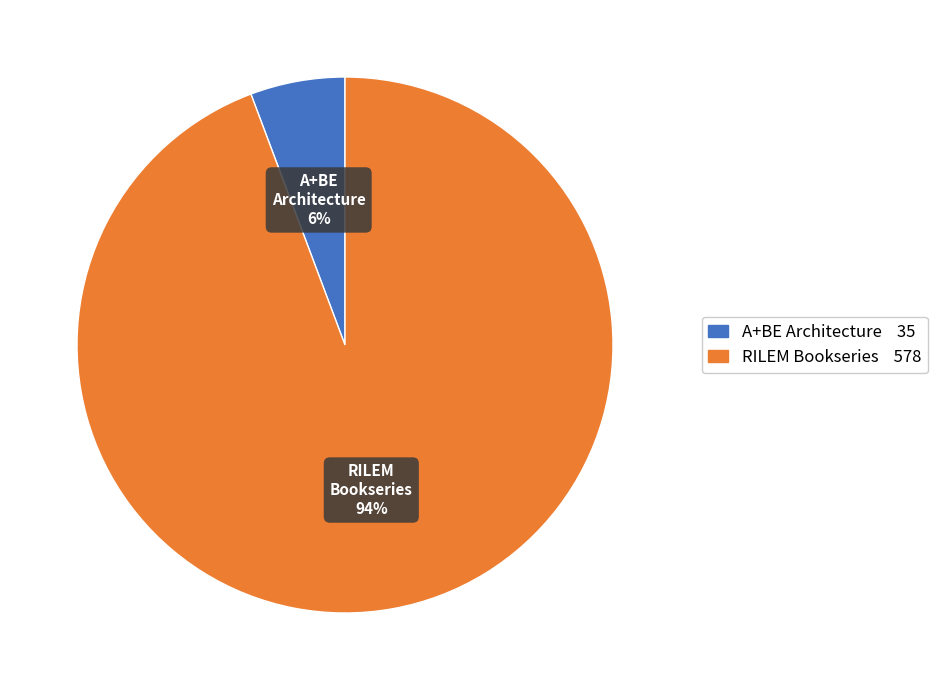

Is there a majority slice in this chart?

Yes